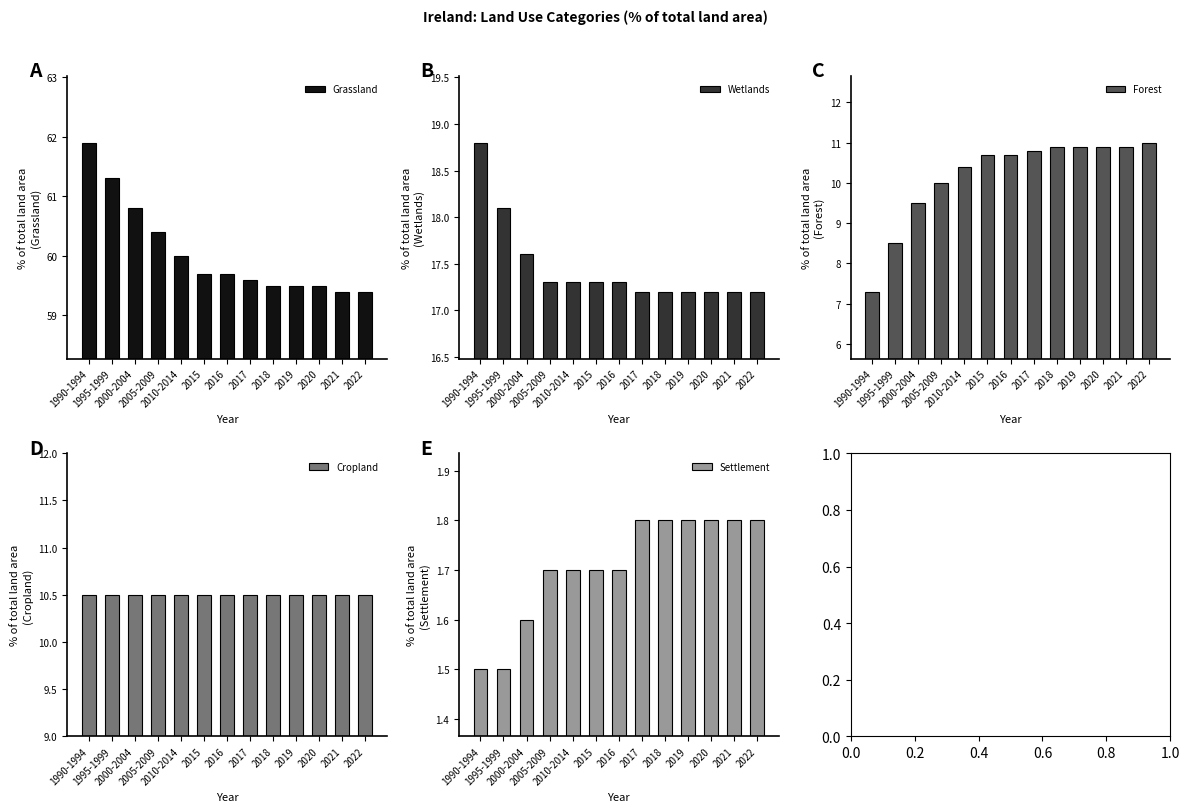

Reading left to right, what are all the values shown in this chart?

Grassland: 1990-1994=61.9	1995-1999=61.3	2000-2004=60.8	2005-2009=60.4	2010-2014=60.0	2015=59.7	2016=59.7	2017=59.6	2018=59.5	2019=59.5	2020=59.5	2021=59.4	2022=59.4
Wetlands: 1990-1994=18.8	1995-1999=18.1	2000-2004=17.6	2005-2009=17.3	2010-2014=17.3	2015=17.3	2016=17.3	2017=17.2	2018=17.2	2019=17.2	2020=17.2	2021=17.2	2022=17.2
Forest: 1990-1994=7.3	1995-1999=8.5	2000-2004=9.5	2005-2009=10.0	2010-2014=10.4	2015=10.7	2016=10.7	2017=10.8	2018=10.9	2019=10.9	2020=10.9	2021=10.9	2022=11.0
Cropland: 1990-1994=10.5	1995-1999=10.5	2000-2004=10.5	2005-2009=10.5	2010-2014=10.5	2015=10.5	2016=10.5	2017=10.5	2018=10.5	2019=10.5	2020=10.5	2021=10.5	2022=10.5
Settlement: 1990-1994=1.5	1995-1999=1.5	2000-2004=1.6	2005-2009=1.7	2010-2014=1.7	2015=1.7	2016=1.7	2017=1.8	2018=1.8	2019=1.8	2020=1.8	2021=1.8	2022=1.8